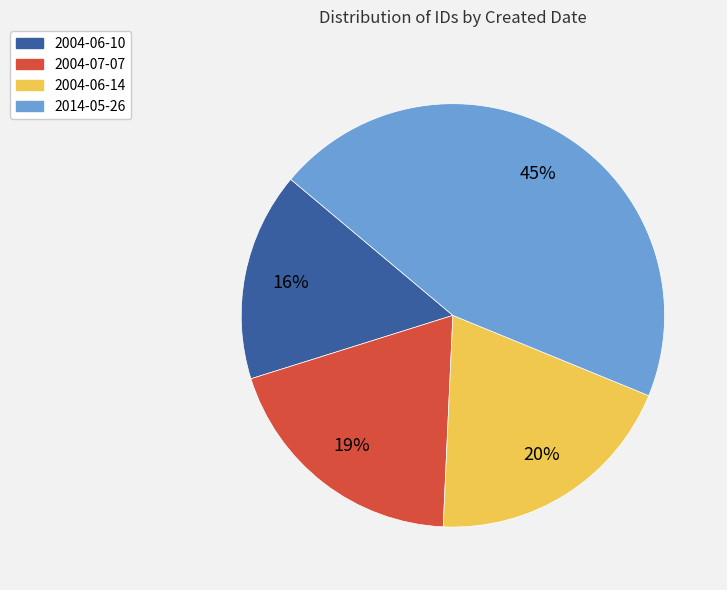

Between 2014-05-26 and 2004-07-07, which is larger?

2014-05-26